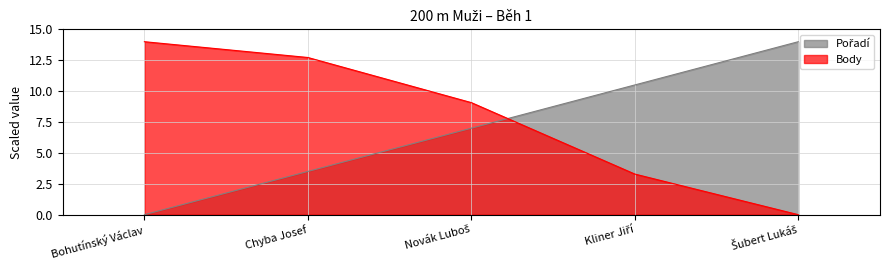

At which label does Pořadí reach its minimum?

Bohutínský Václav